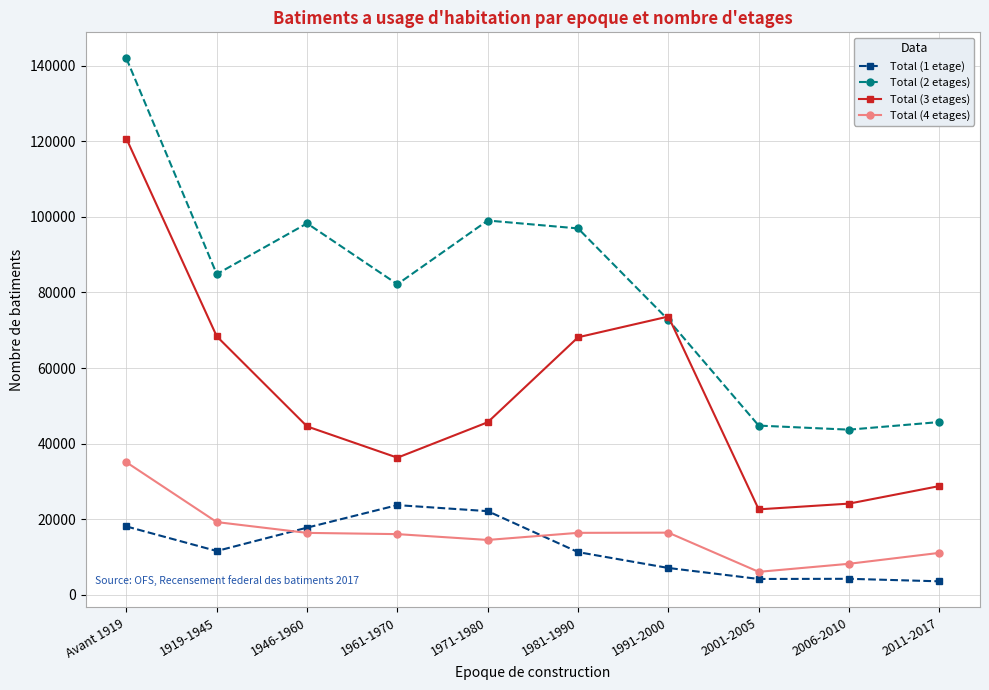

Count the number of categories in the chart.

10